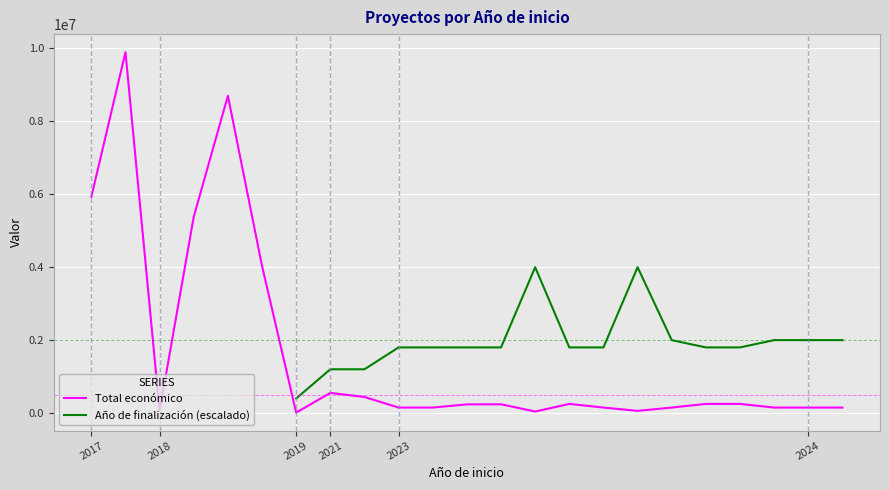

What is the average value of the Total económico series?

1625613